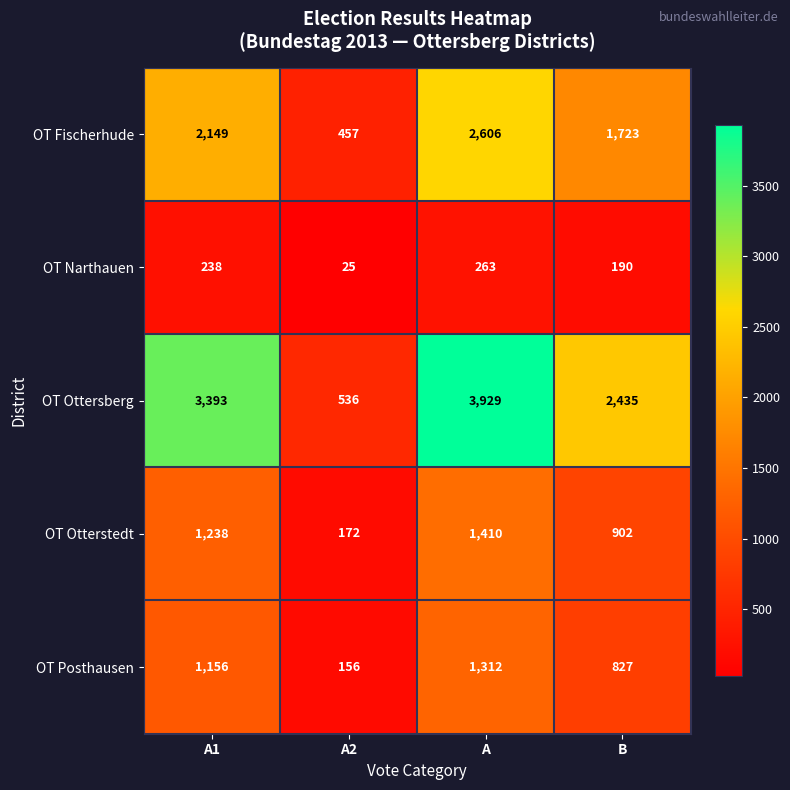

Reading left to right, what are all the values shown in this chart?

OT Fischerhude: A1=2149	A2=457	A=2606	B=1723
OT Narthauen: A1=238	A2=25	A=263	B=190
OT Ottersberg: A1=3393	A2=536	A=3929	B=2435
OT Otterstedt: A1=1238	A2=172	A=1410	B=902
OT Posthausen: A1=1156	A2=156	A=1312	B=827